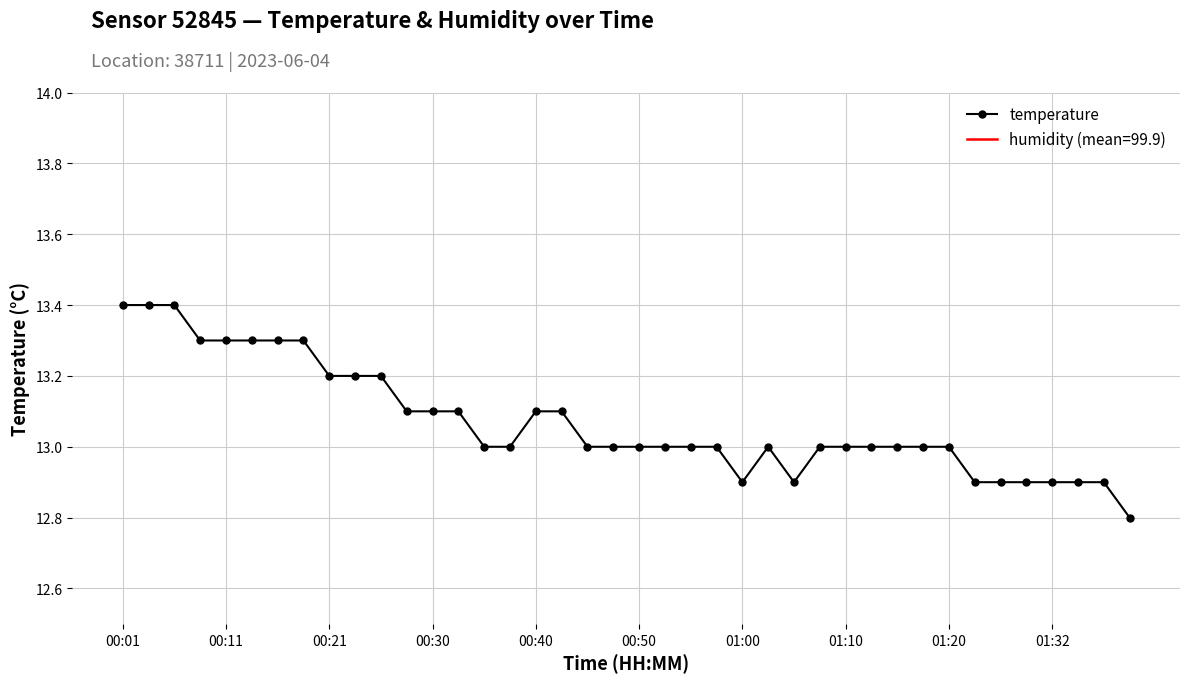

How many points are lower than both their immediate neighbors (excluding endpoints)?

2